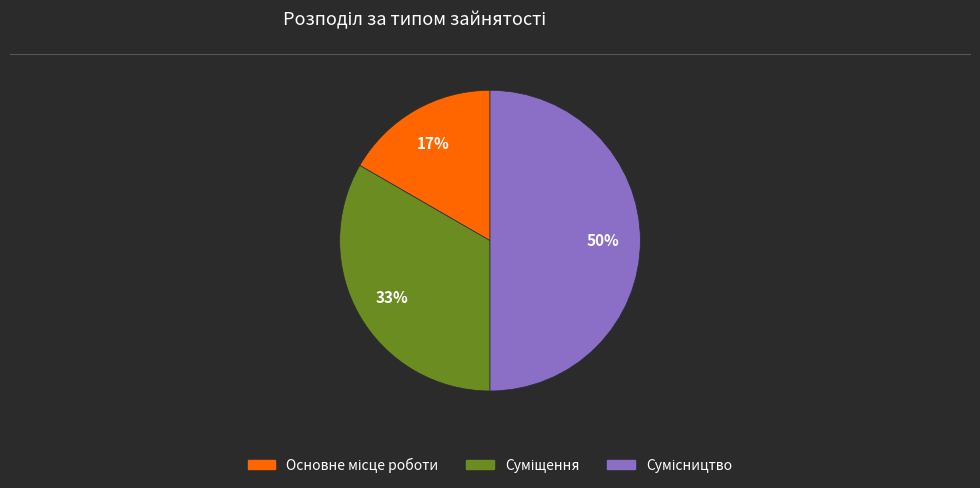

To the nearest percent, what is the difference between the largest and smallest slice percentages?

33%